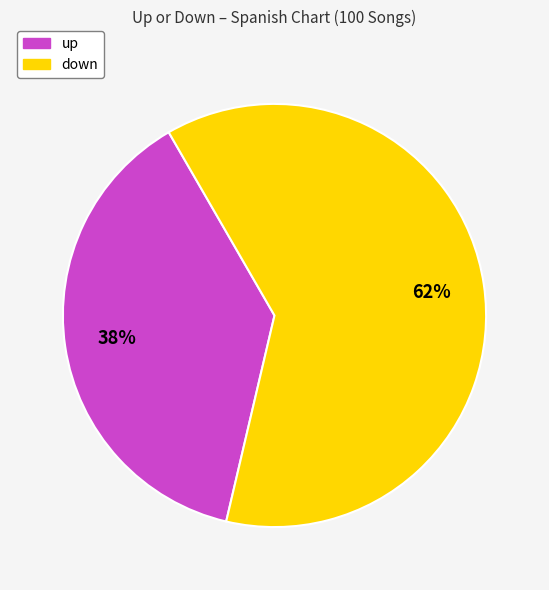

Is there a majority slice in this chart?

Yes